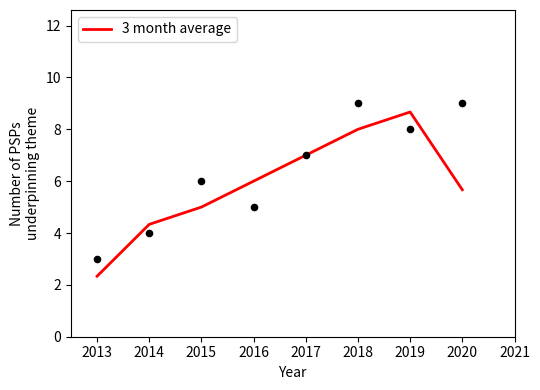

At which label does 3 month average reach its minimum?

2013